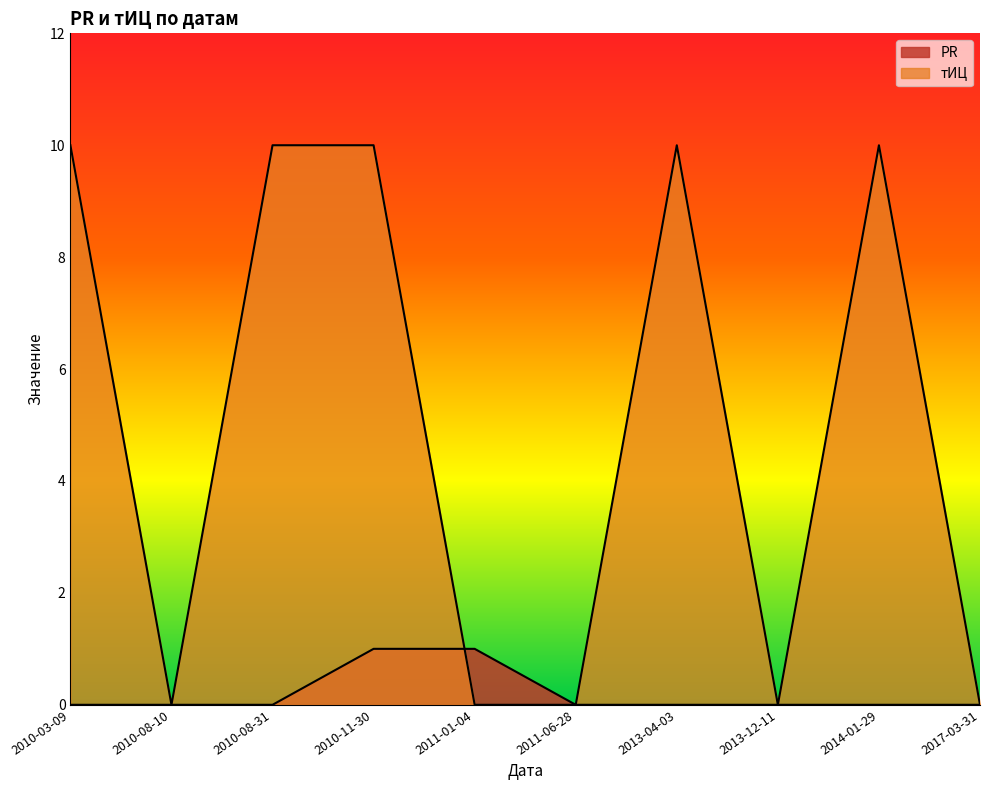

The value of PR at 2013-12-11 is 0. True or false?

True